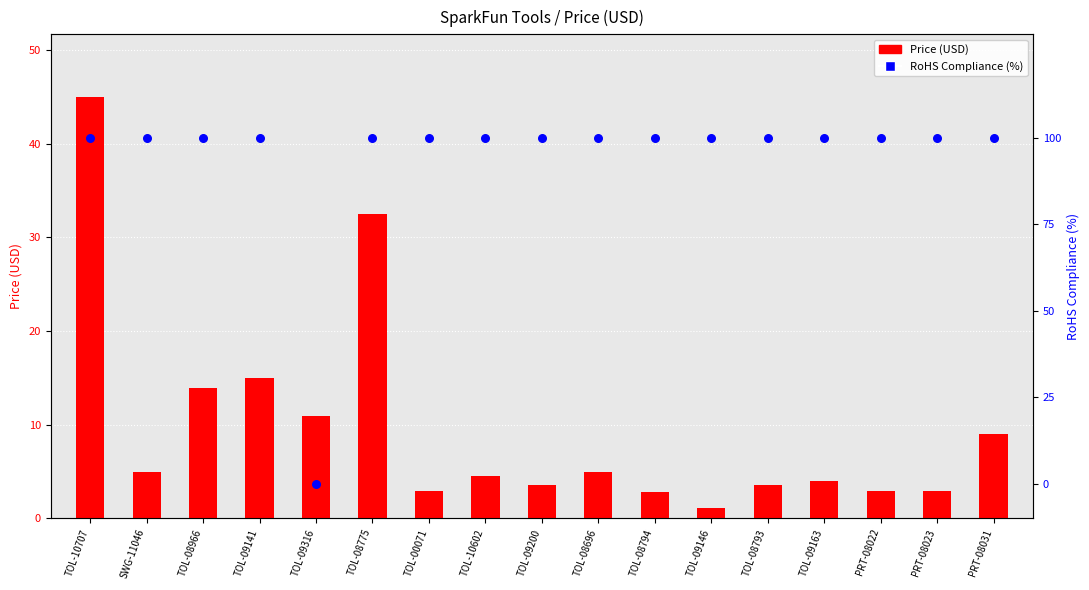

What are all the series names shown in the legend?

Price (USD), RoHS Compliance (%)